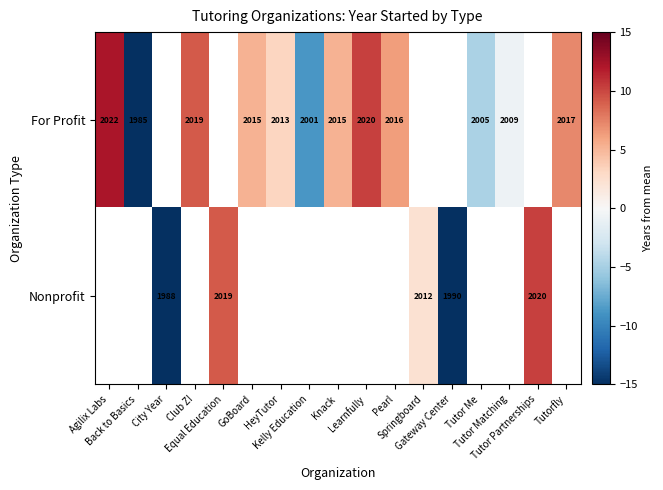

How many values in For Profit are above zero?

8